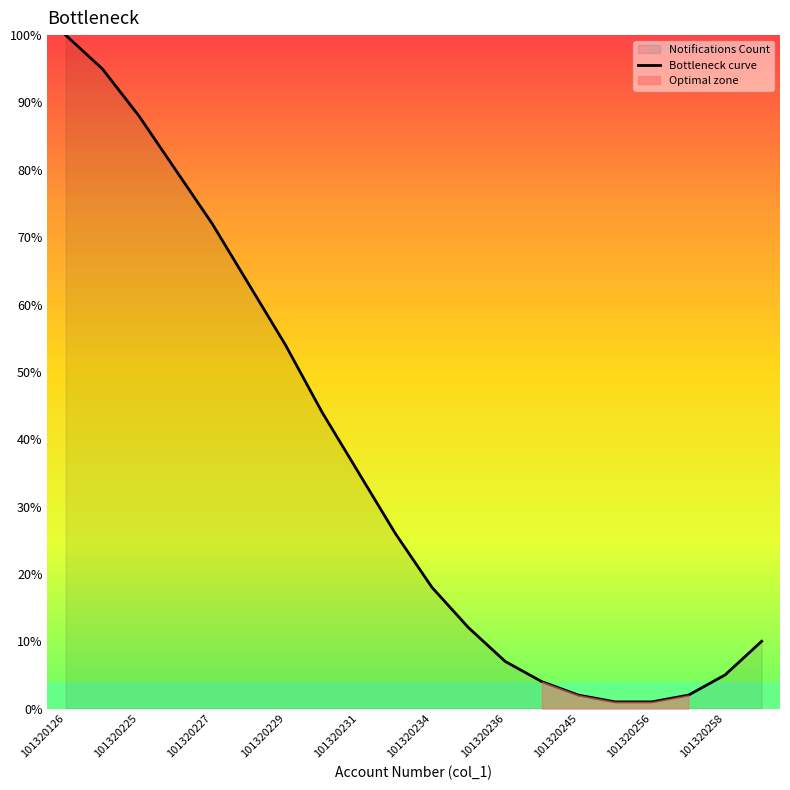

The value of Bottleneck curve at 101320229 is 34. True or false?

False